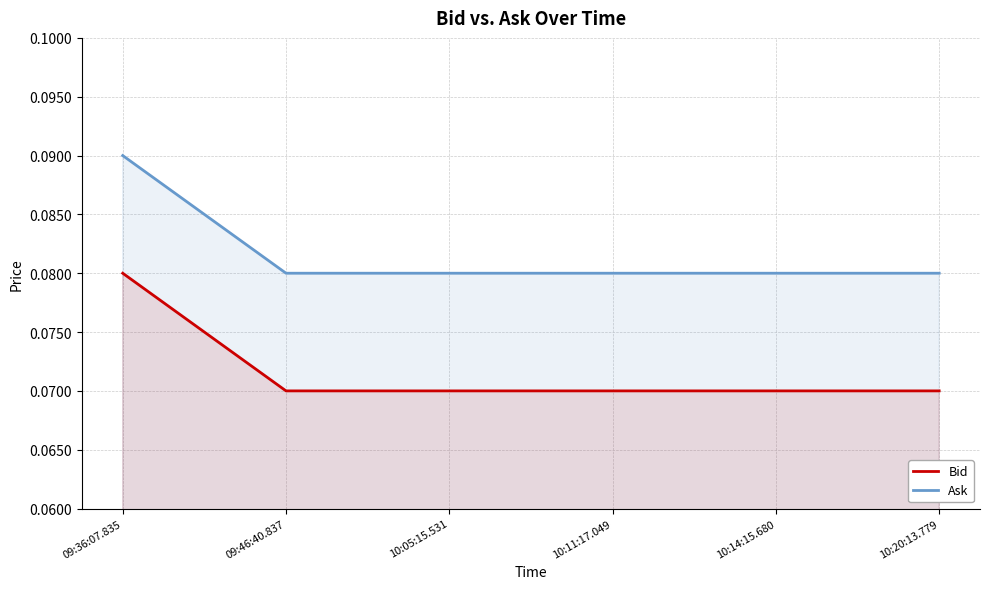

Count the number of categories in the chart.

6